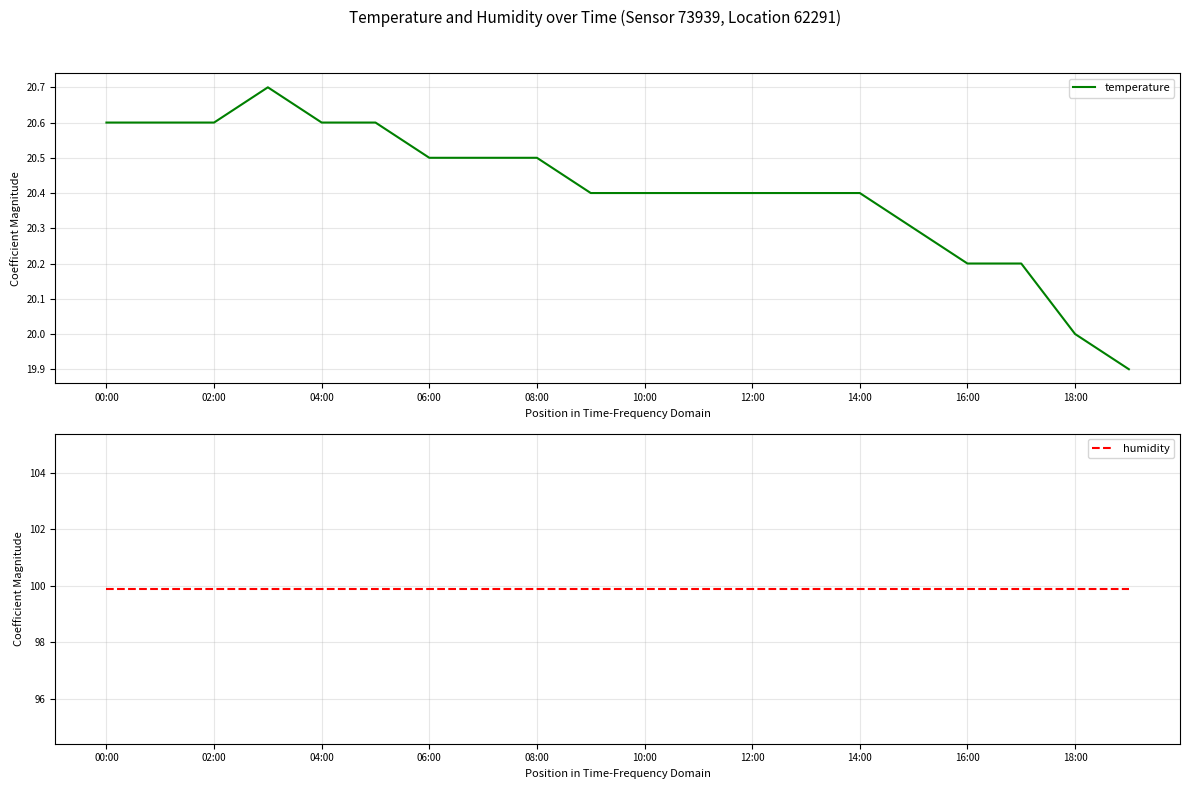

What is the highest value of the temperature series?

20.7